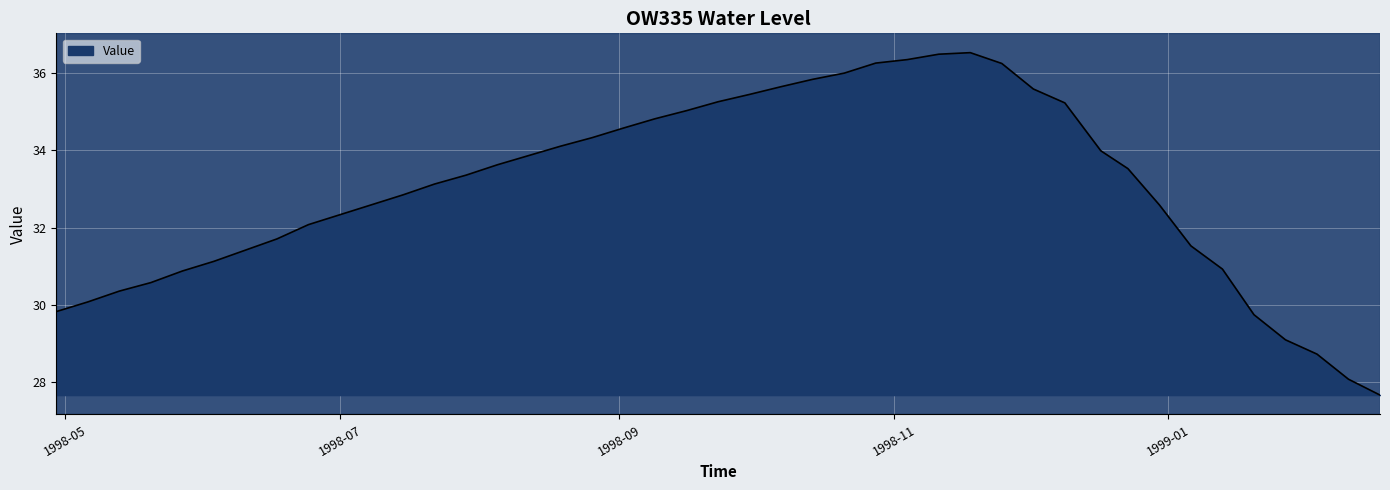

What is the maximum value shown in the chart?

36.5